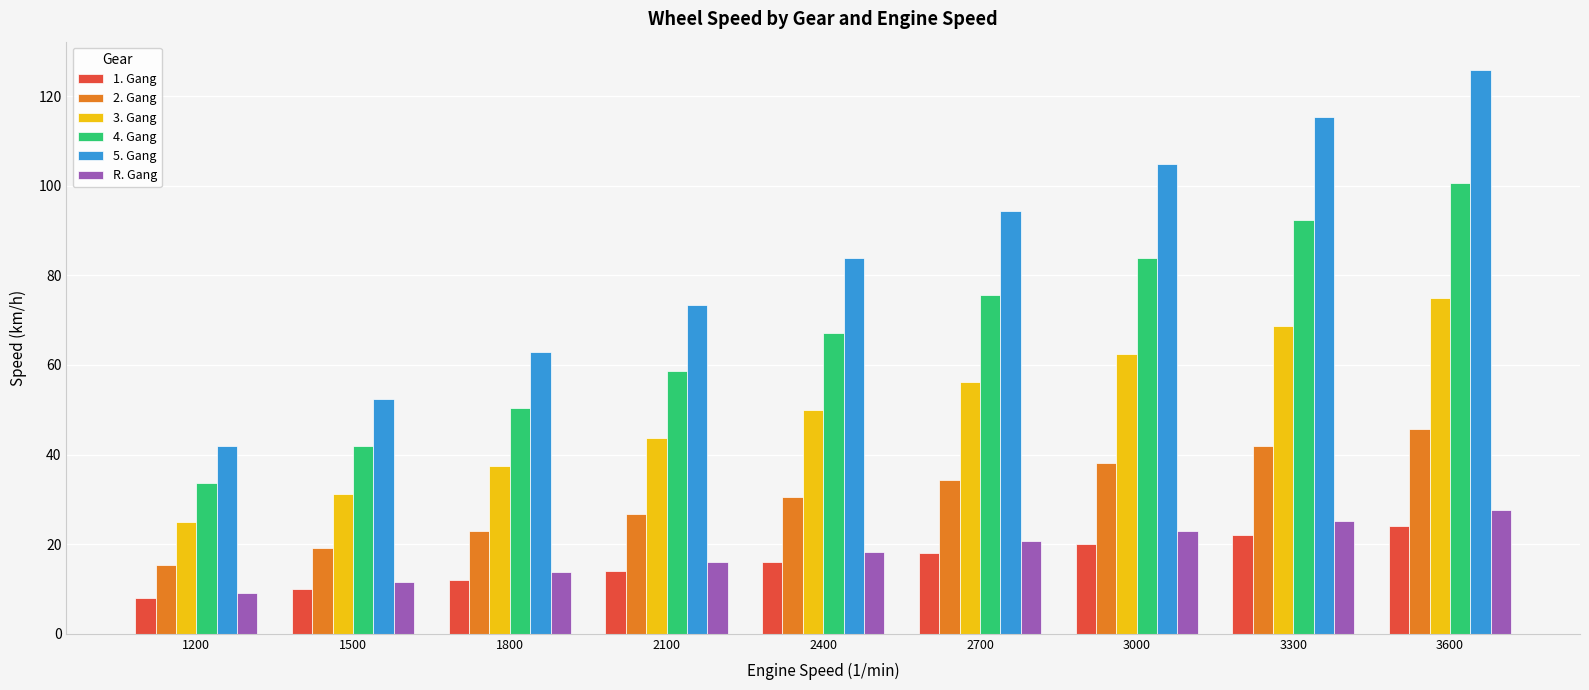

Are the bars horizontal?

No